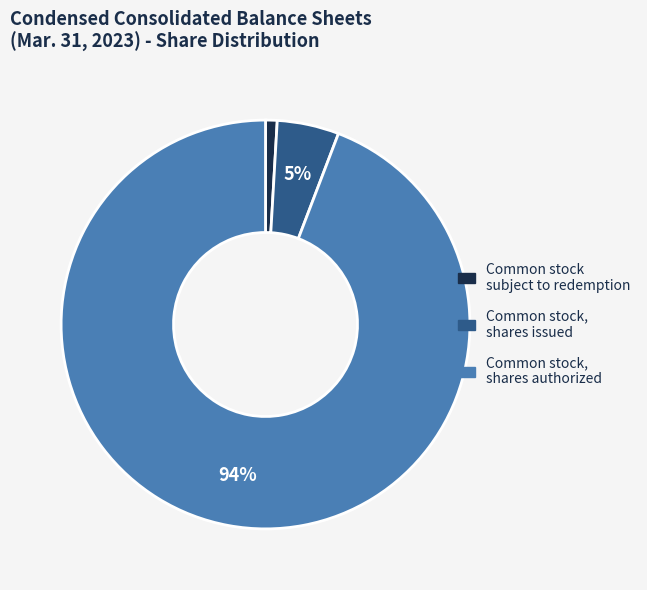

To the nearest percent, what is the average slice percentage?

33%